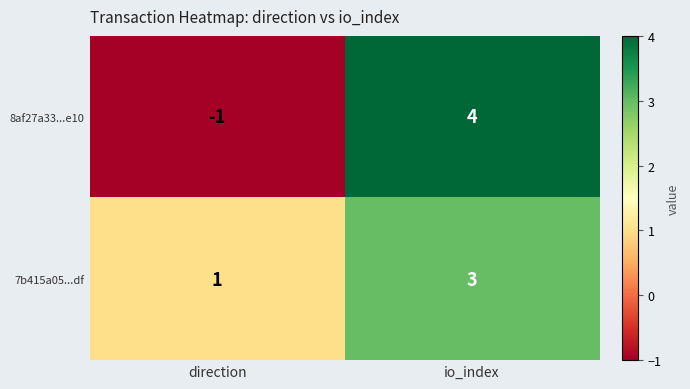

Where is 7b415a05...df nearest to the value 2?

direction